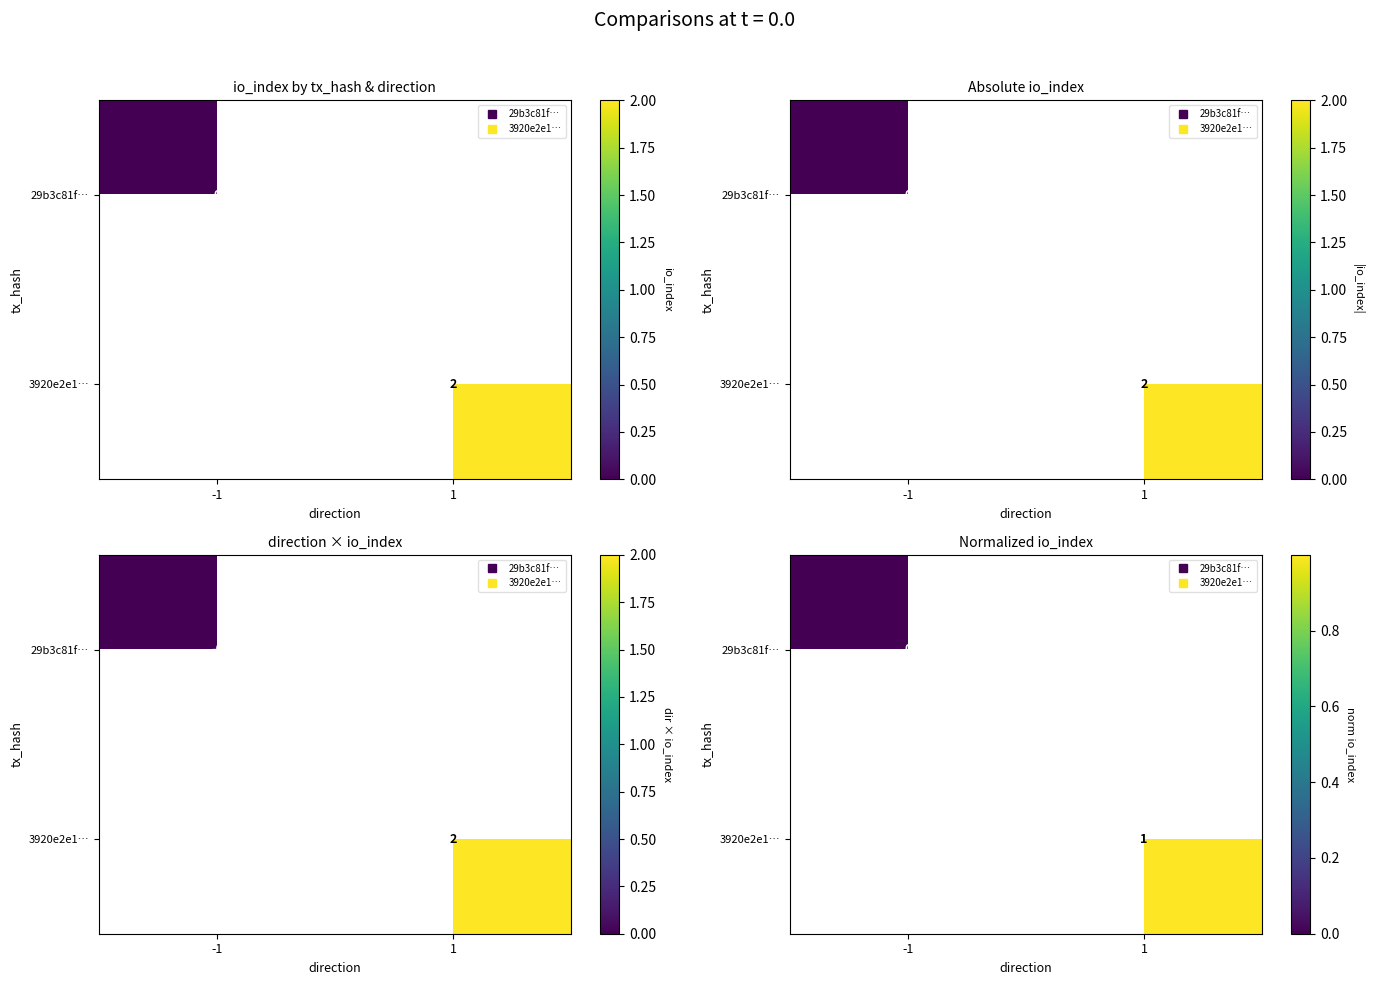

Is the value of 3920e2e1… at 1 greater than the value of 29b3c81f… at 1?

No